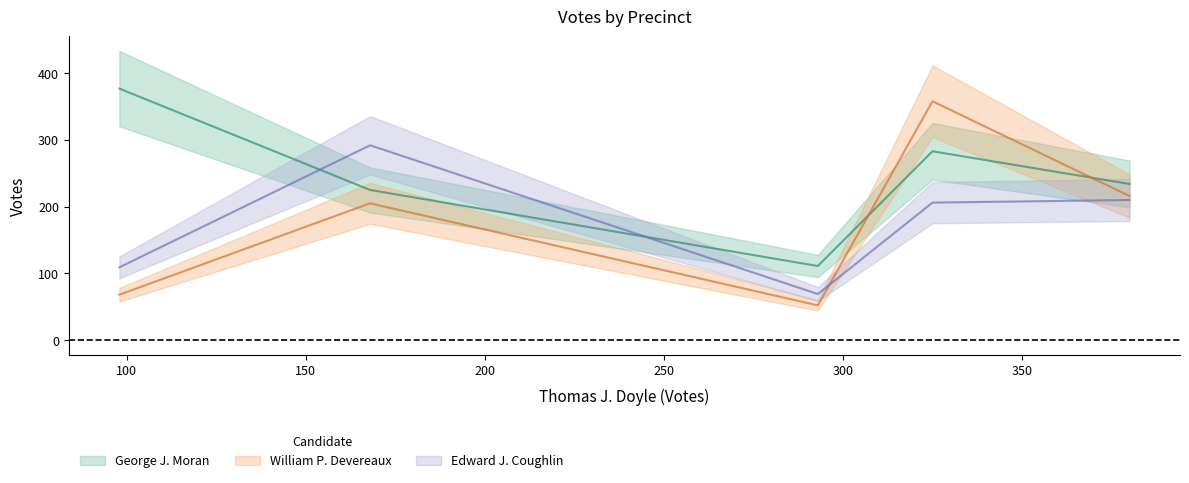

Which series has the largest total across all categories?

George J. Moran